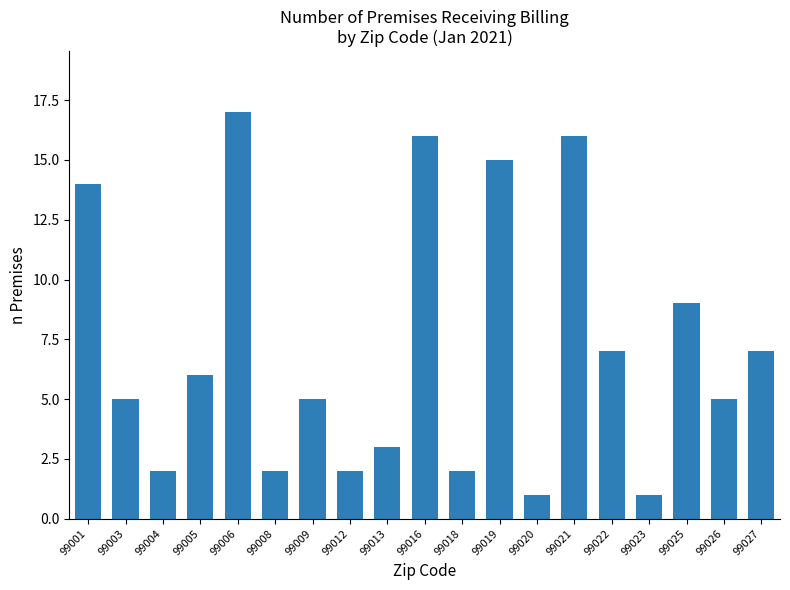

Is it true that the value at 99023 is 1?

True